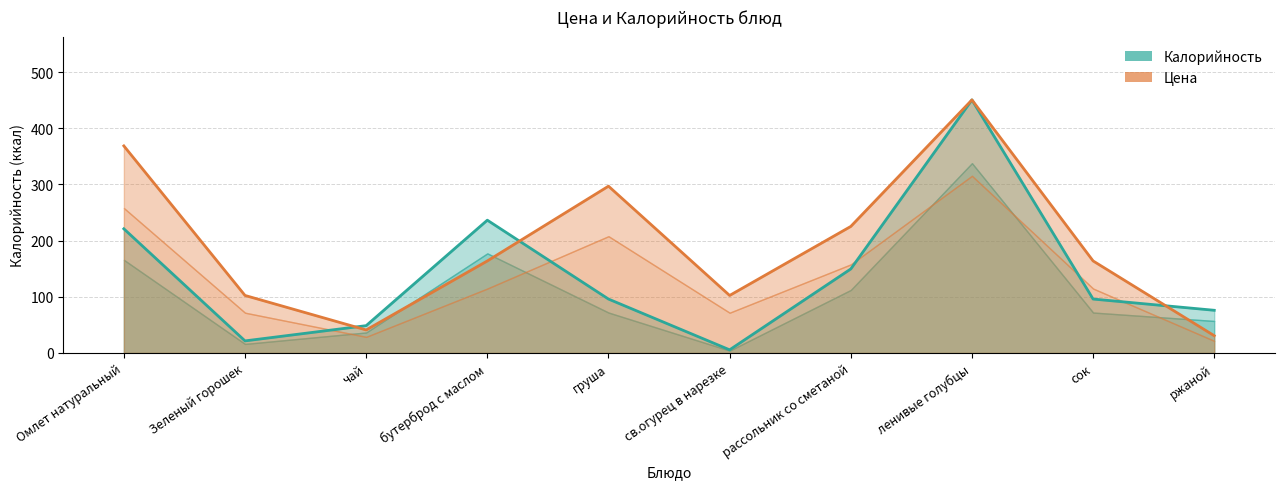

What position from the left is бутерброд с маслом?

4